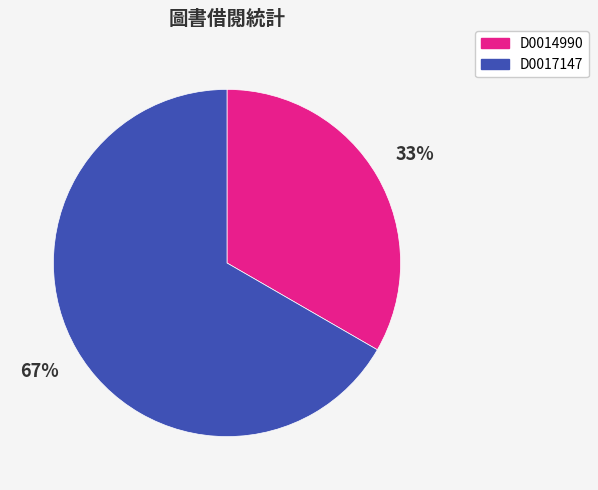

Which slice represents more than half of the pie?

D0017147